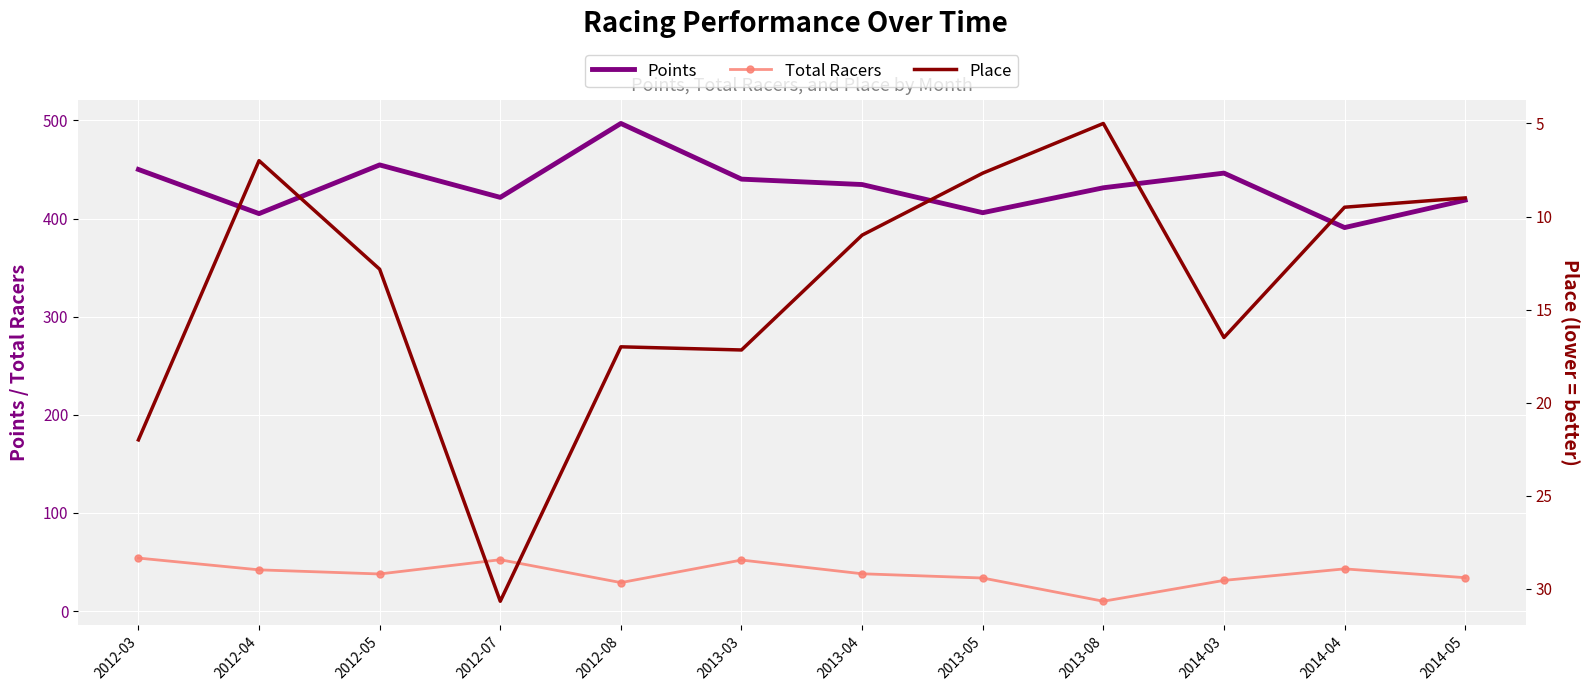

Which has a higher value, 2013-04 or 2012-03?

2012-03